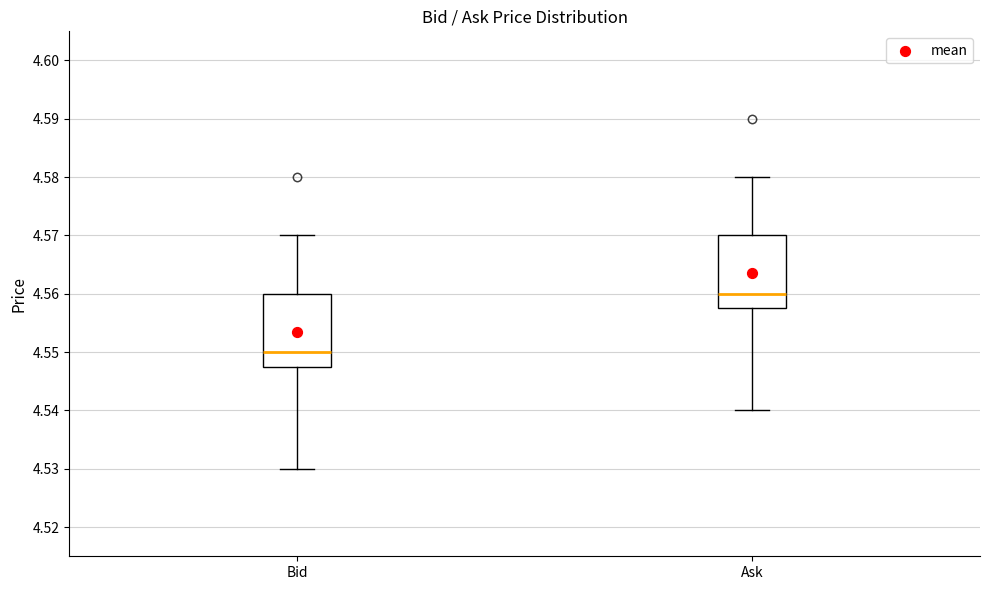

Reading left to right, transcribe this box plot: for each box, give where its median line is, the range the box spans, and where its two whiskers end, as read against the y-axis. The values are not printed on the chart, so give them approximately, as read against the axis.

Bid: median 4.550, box 4.548 to 4.560, whiskers 4.530 to 4.570
Ask: median 4.560, box 4.558 to 4.570, whiskers 4.540 to 4.580